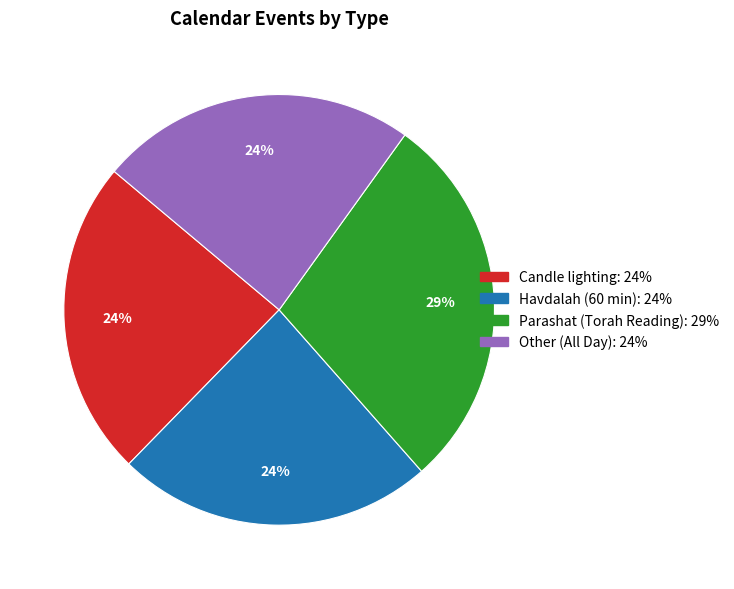

What is the ratio of the value at Other (All Day) to the value at Candle lighting?

1.0